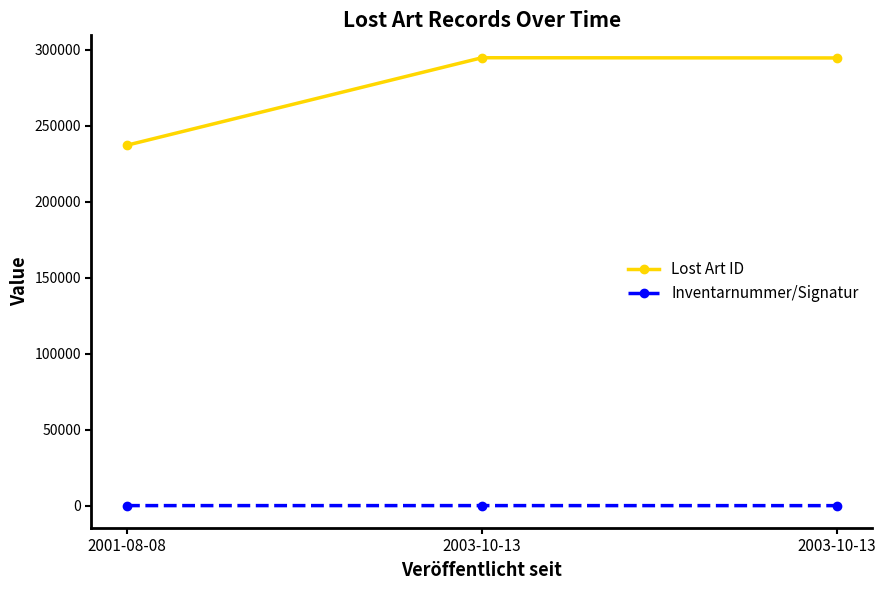

Is this an area chart (filled region under the line)?

No